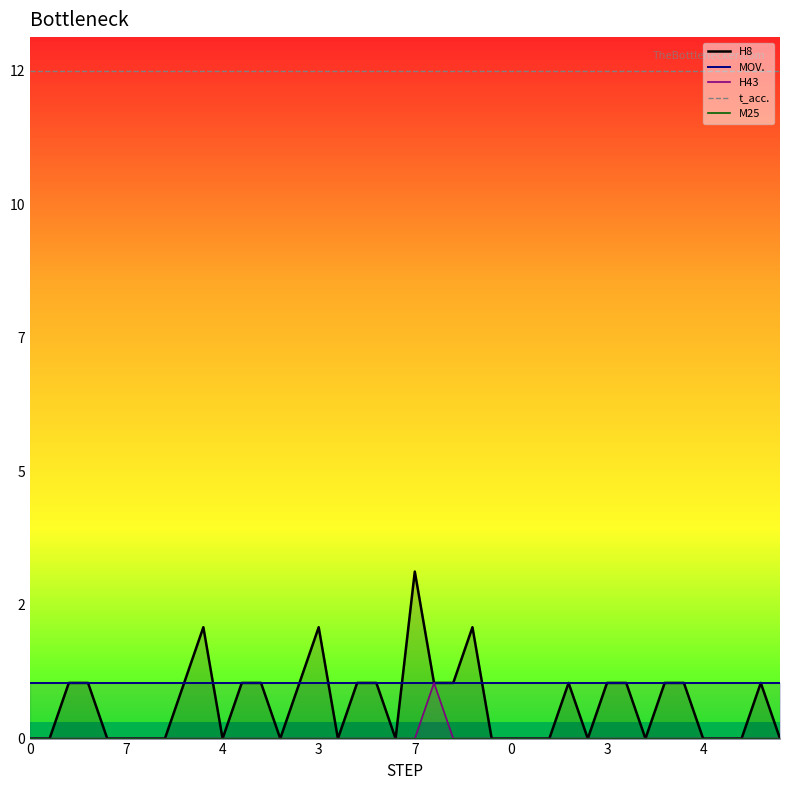

At which category is the sum across all series the highest?

20